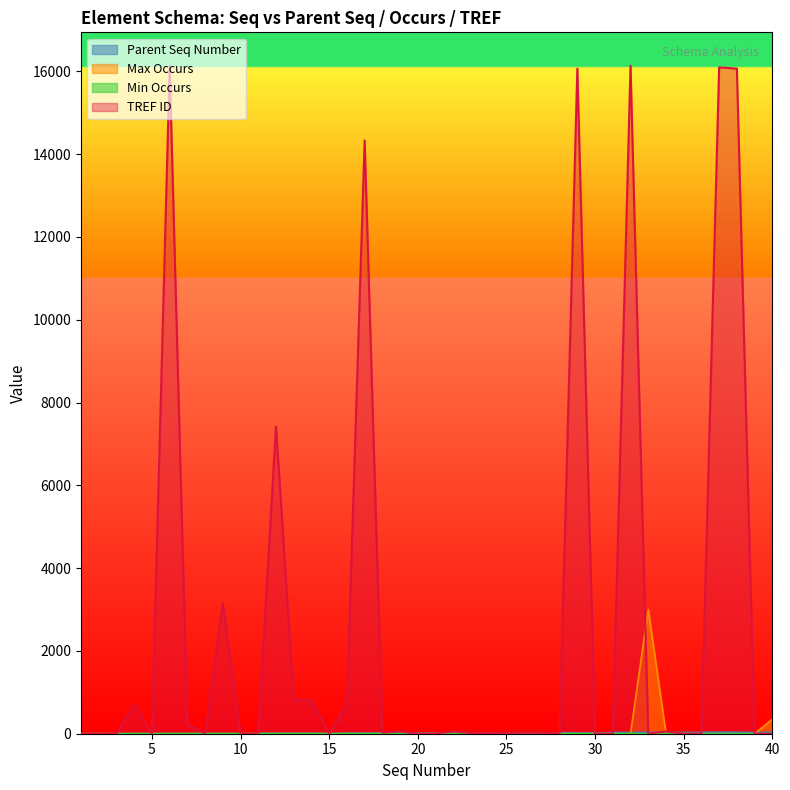

What is the greatest value displayed?

16135